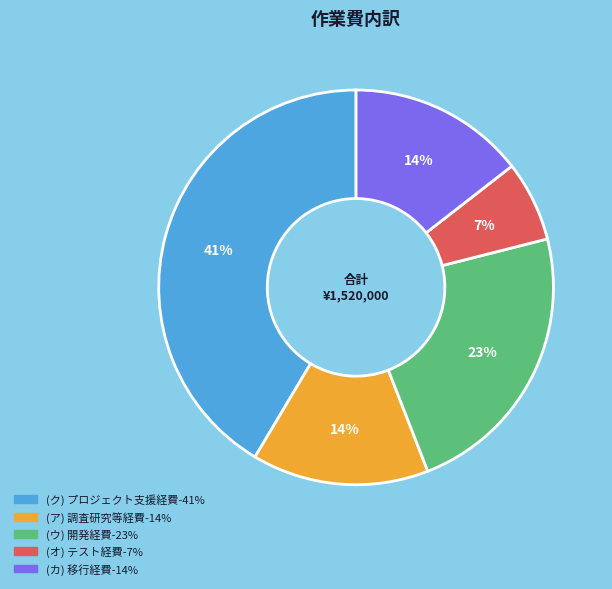

Is there any slice that represents more than half of the pie?

No